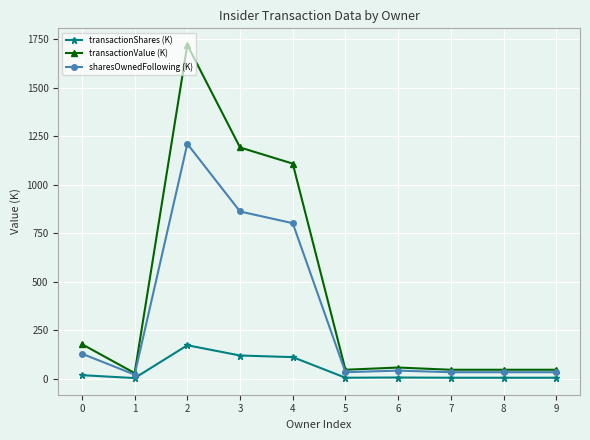

Which series has the widest spread of values?

transactionValue (K)